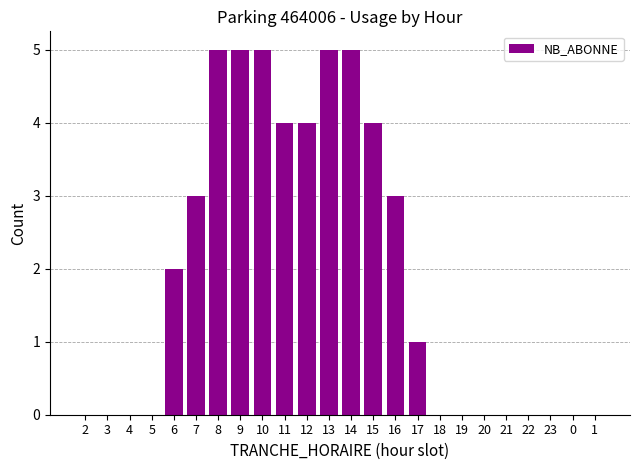

What is the sum of all values?

46